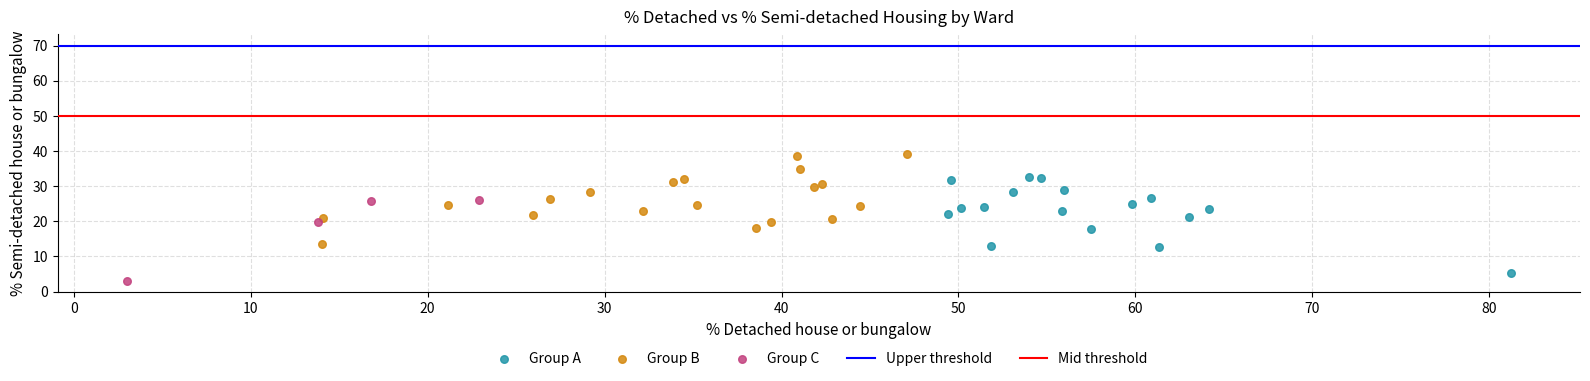

Which series contains the lowest Y value?

Group C